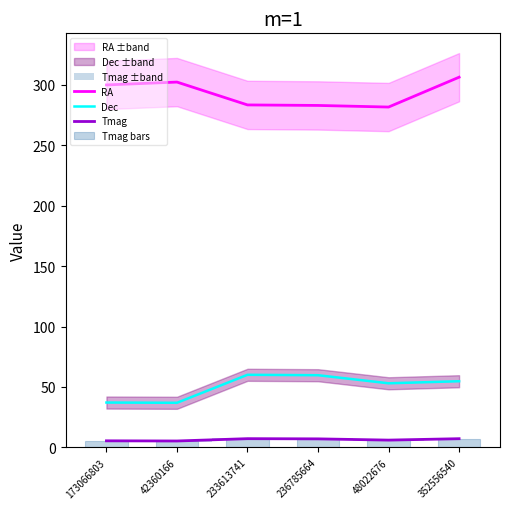

What is the difference between the Tmag bars values at 48022676 and 173066803?

0.6